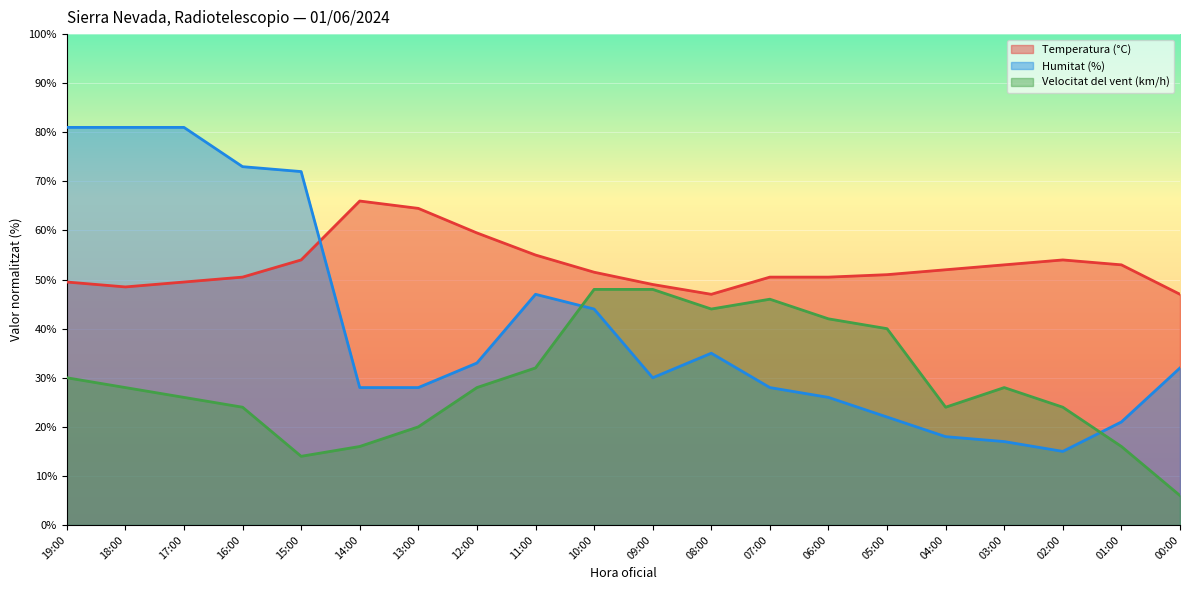

True or false: Humitat (%) has a value of 37.5 at 13:00.

False